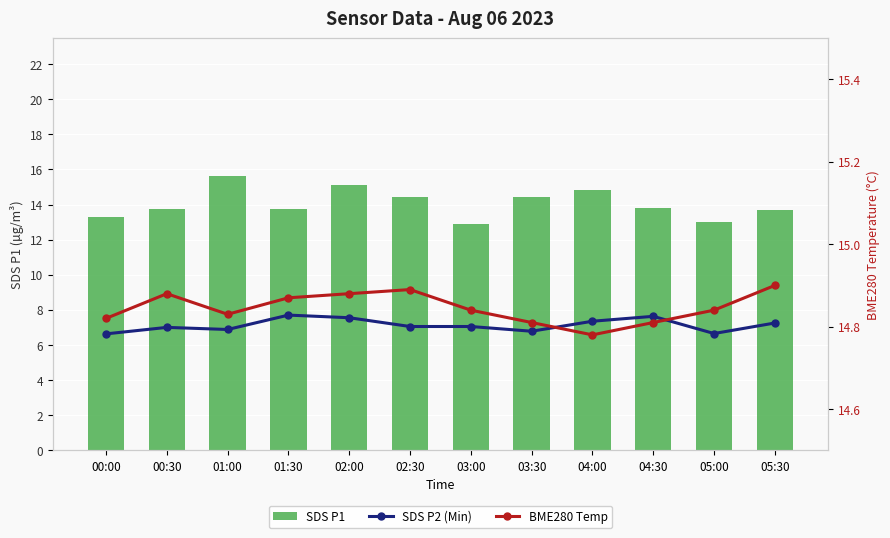

Between 01:00 and 00:00, which is larger?

01:00